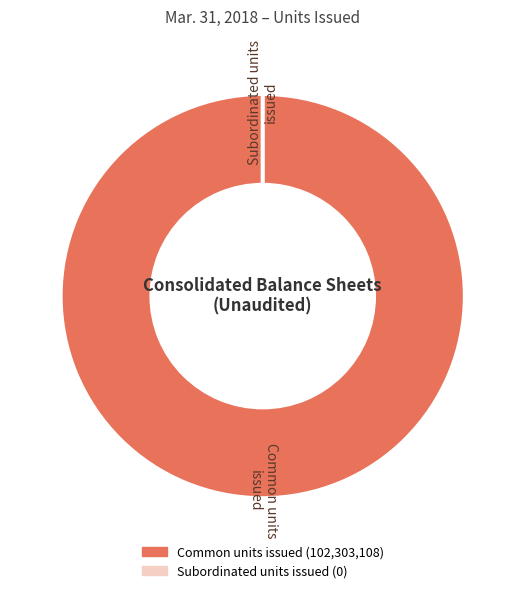

Rank the categories by value from lowest to highest.

Subordinated units issued, Common units issued